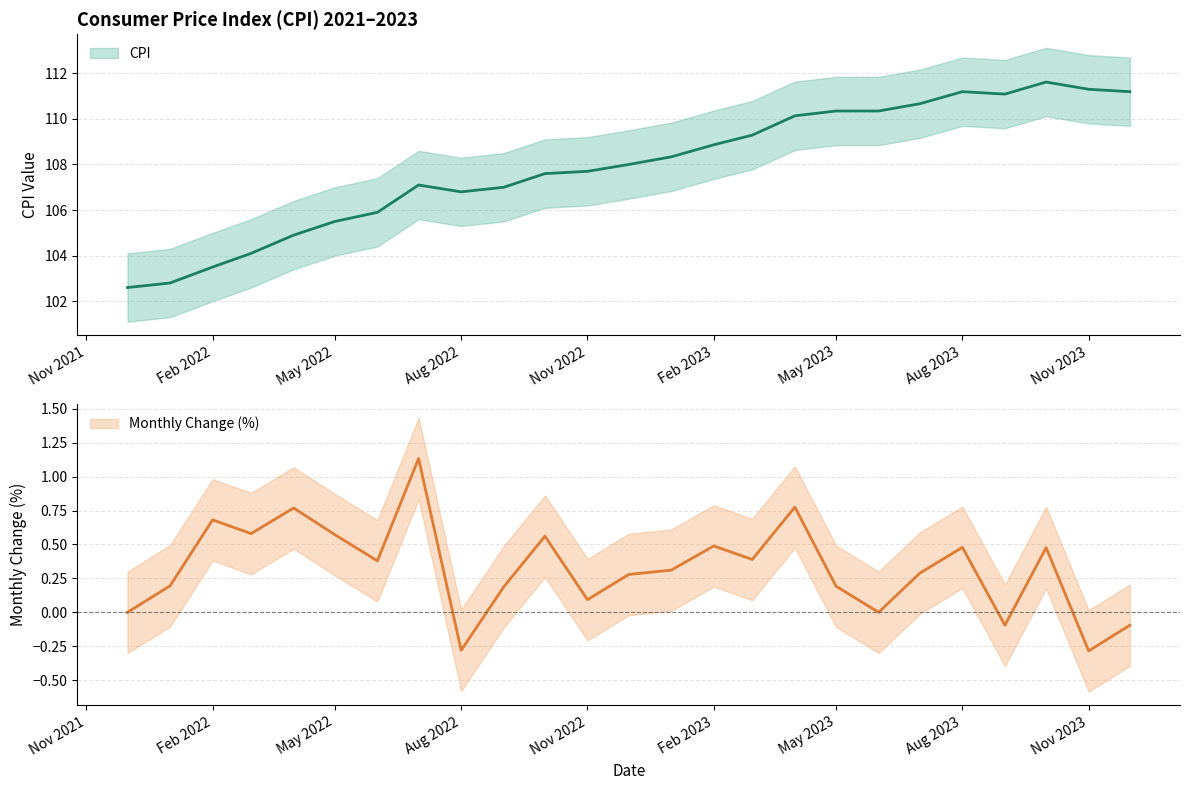

List the series in order of their overall mean, lowest first.

Monthly Change (%), CPI